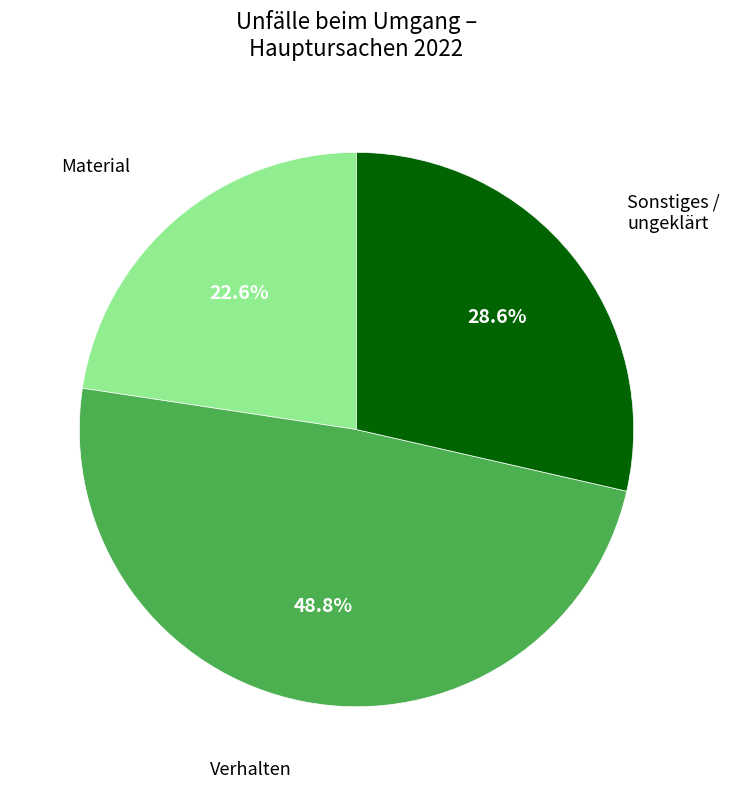

How many slices are in this pie chart?

3